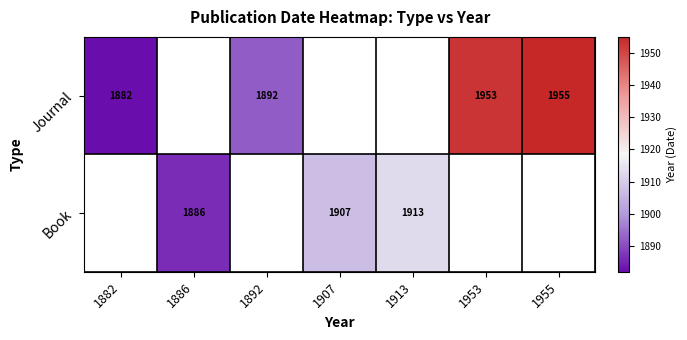

The Book series shows 2646.3 at 1913. True or false?

False